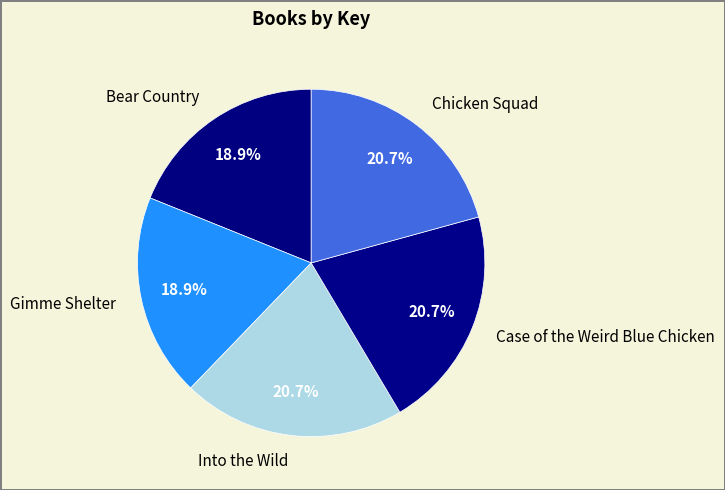

Combined, do Bear Country and Gimme Shelter account for over 50%?

No